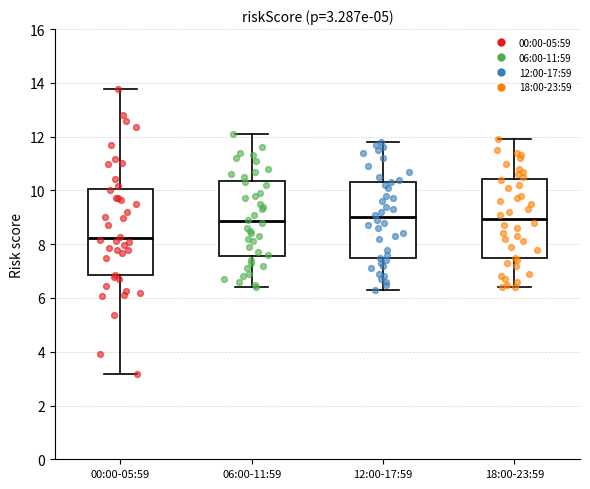

Which box's median line is the lowest?

00:00-05:59